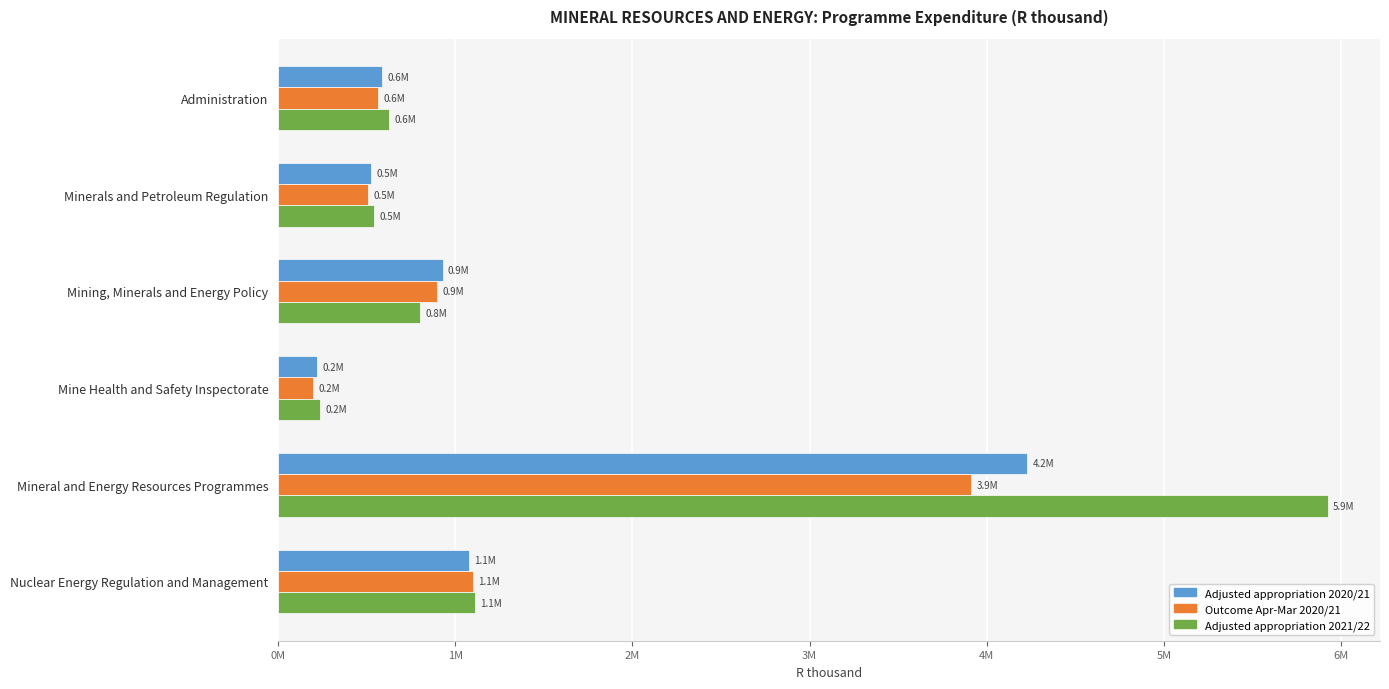

Reading left to right, list all the values displayed in this chart.

Adjusted appropriation 2020/21: 589061.0	526449.0	928389.0	219598.0	4228396.0	1075157.0
Outcome Apr-Mar 2020/21: 566591.8	508438.2	899355.9	196349.3	3912610.1	1101604.1
Adjusted appropriation 2021/22: 625919.0	542762.0	803932.0	235517.0	5922140.0	1111194.0